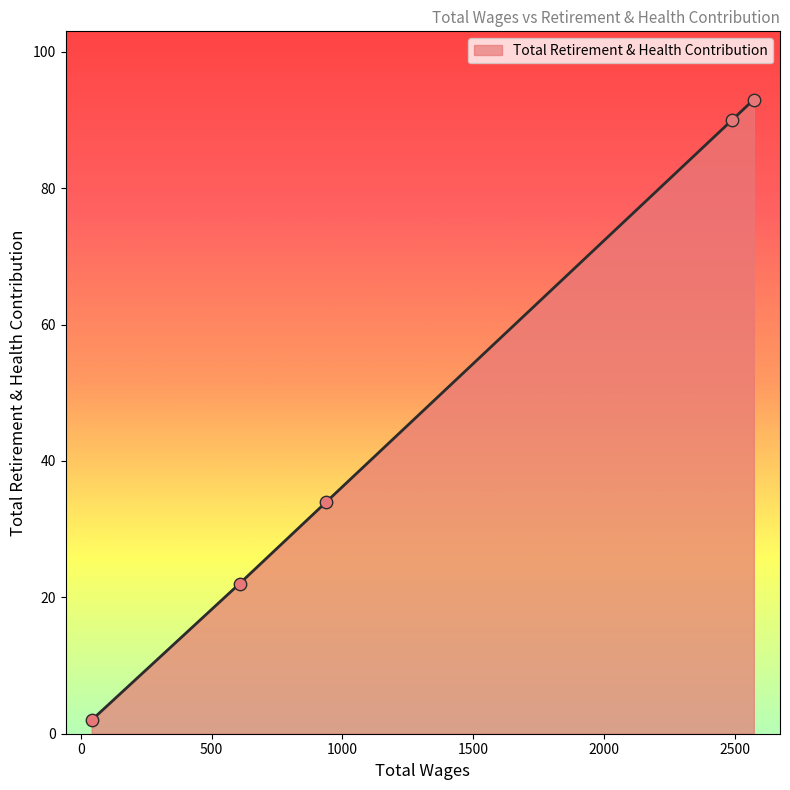

What is the maximum value shown in the chart?

93